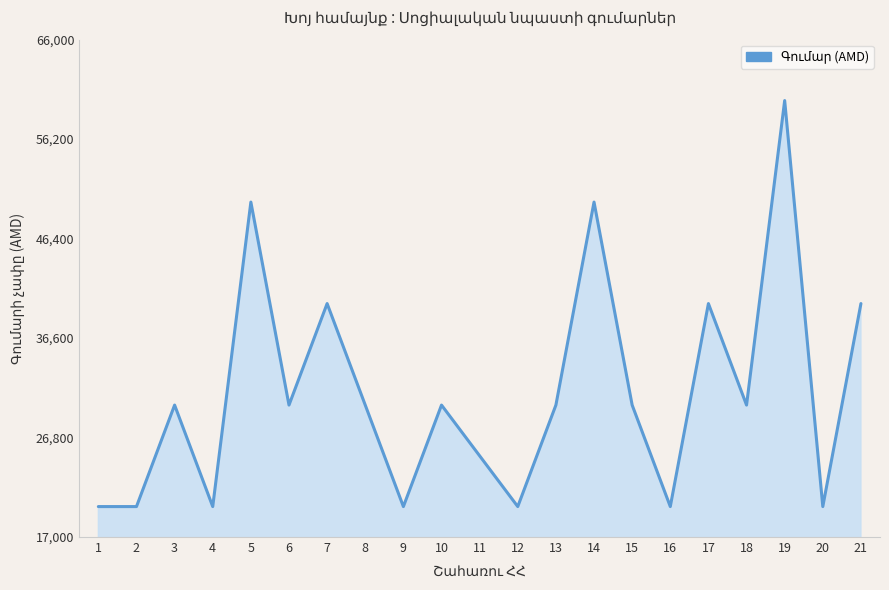

What is the difference between the values at 5 and 10?

20000